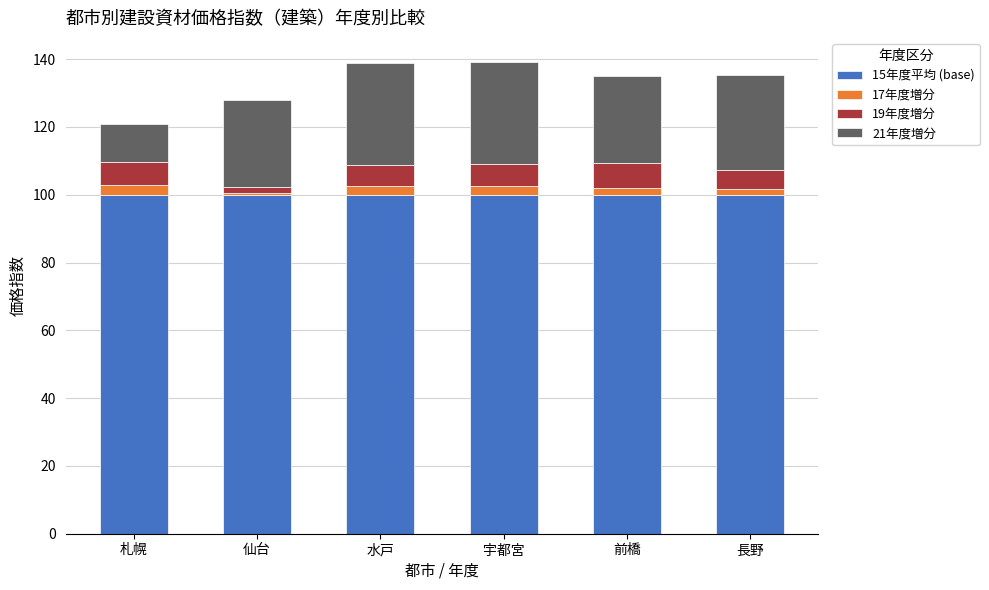

What is the sum of all 15年度平均 (base) values?

600.0